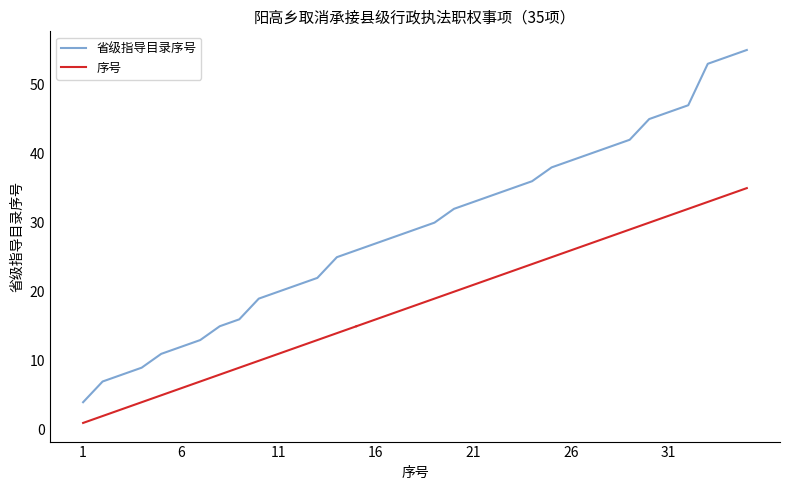

What is the average value?

29